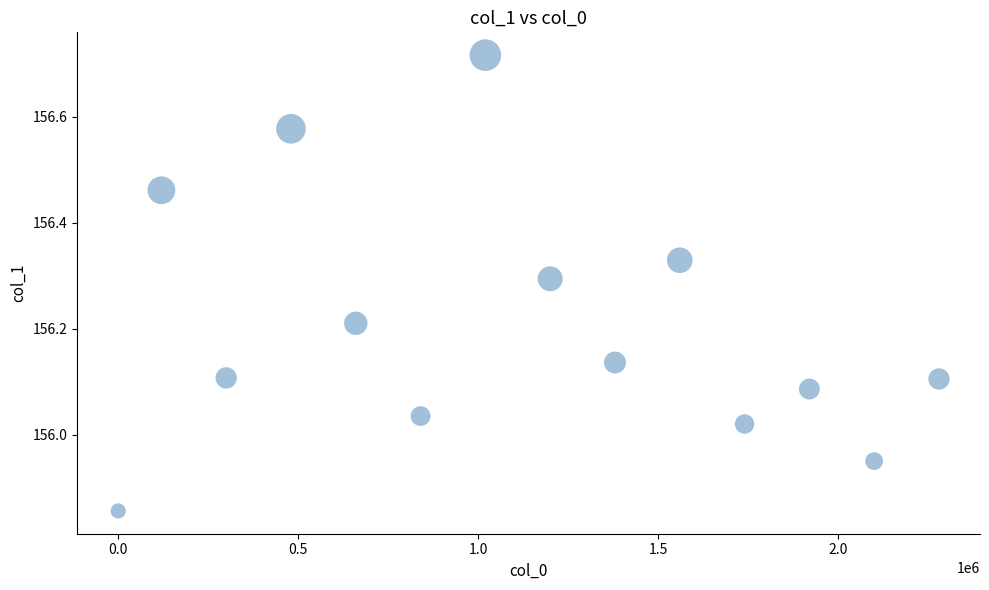

What is the range of X values (max minus min)?

2280000.0